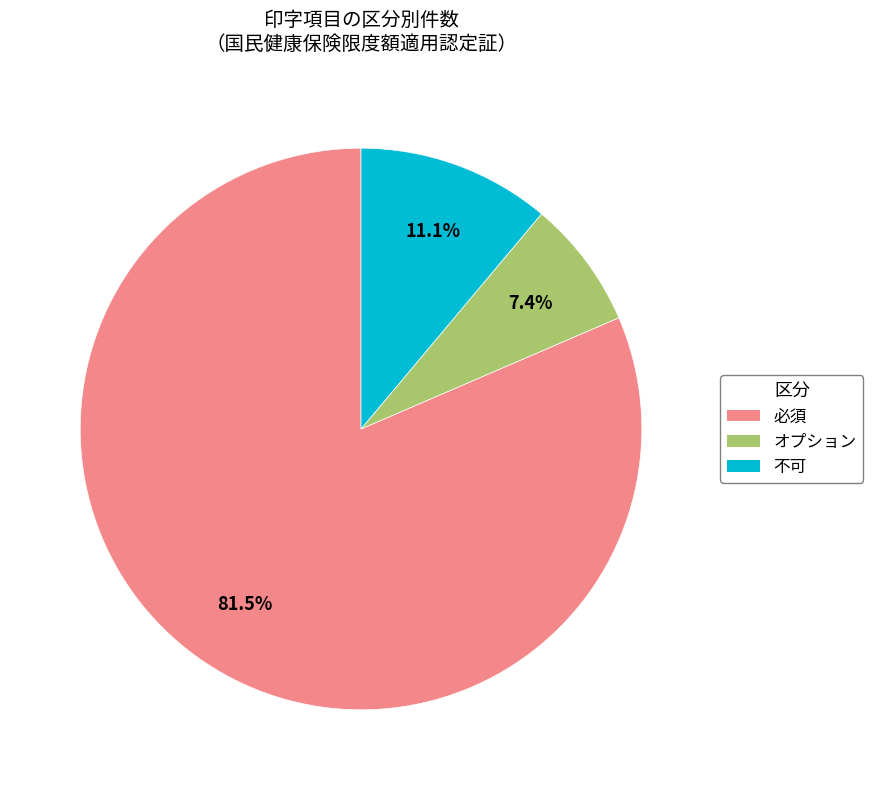

Which category accounts for the majority?

必須